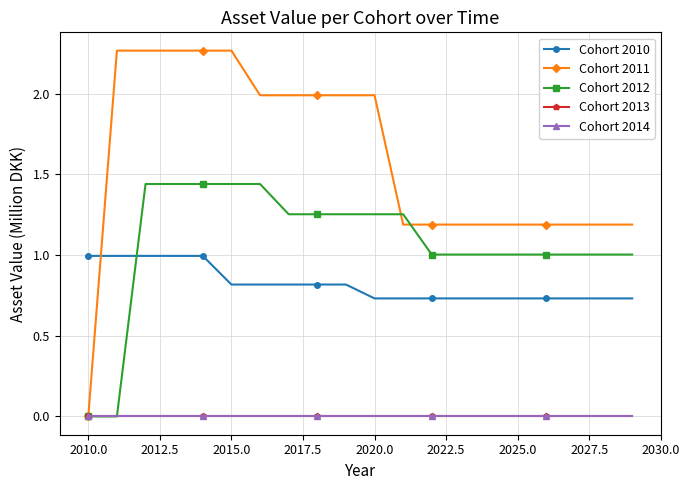

Is this an area chart (filled region under the line)?

No